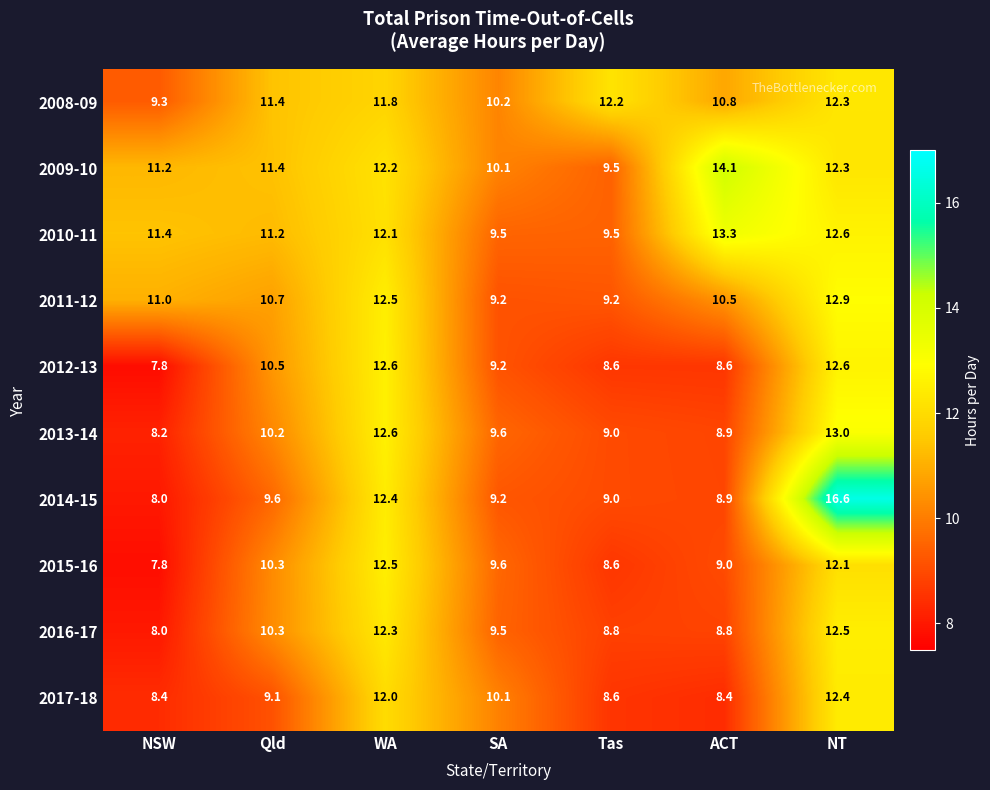

Where is 2012-13 nearest to the value 10?

Qld